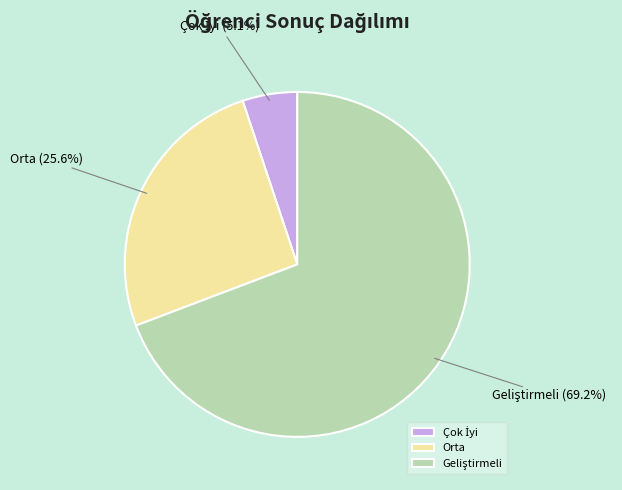

What percentage is NOT represented by Orta?

74.4%